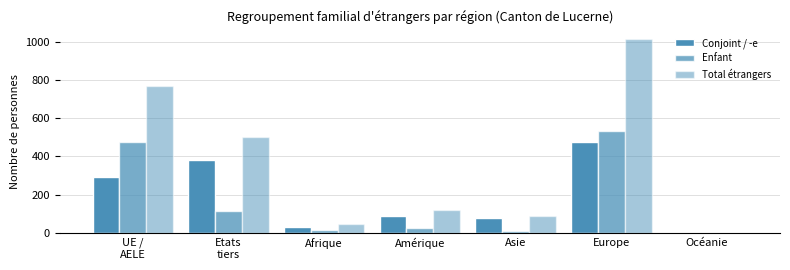

Count the number of data series in this chart.

3